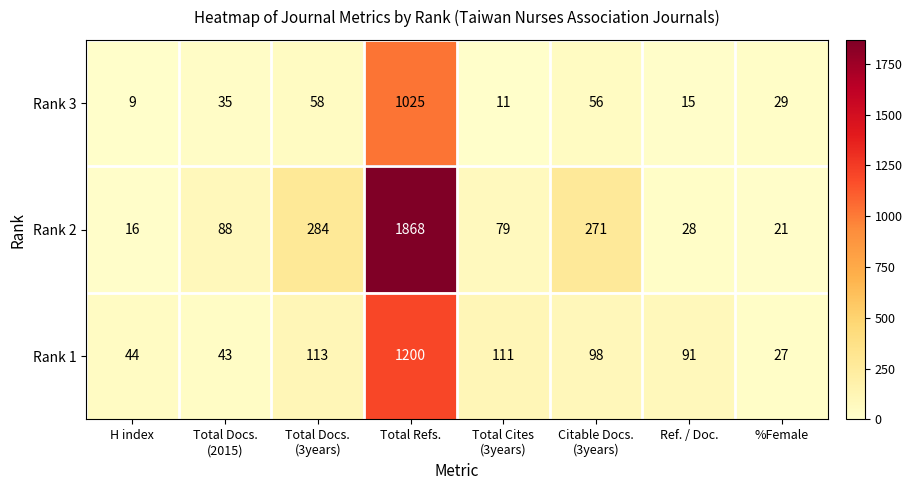

What is the total value across all series at %Female?

77